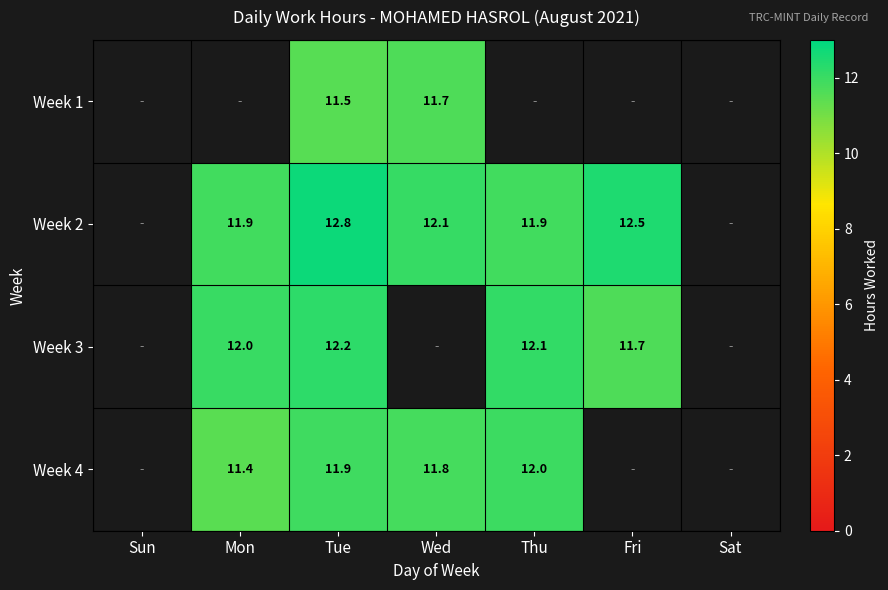

The Week 3 series shows 17.7 at Mon. True or false?

False